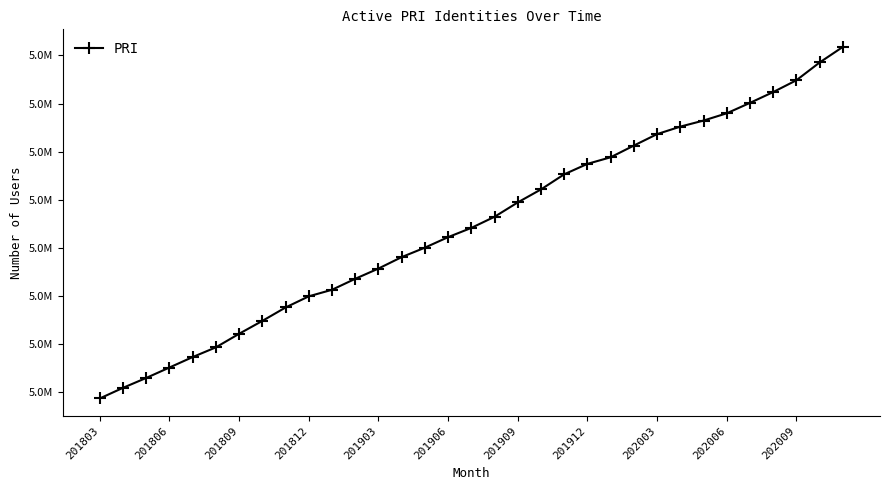

Does the chart have visible grid lines?

No